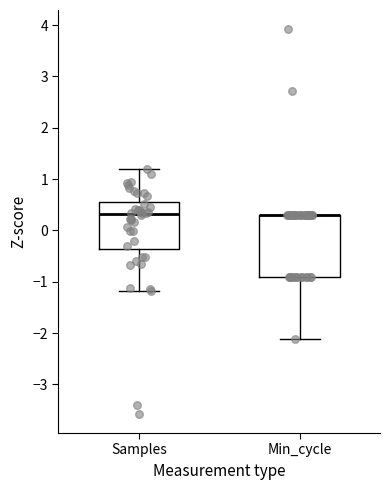

Reading left to right, transcribe this box plot: for each box, give where its median line is, the range the box spans, and where its two whiskers end, as read against the y-axis. The values are not printed on the chart, so give them approximately, as read against the axis.

Samples: median 0.3, box -0.4 to 0.6, whiskers -1.2 to 1.2
Min_cycle: median 0.3 (drawn on the box's upper edge), box -0.9 to 0.3, whiskers -2.1 to 0.3